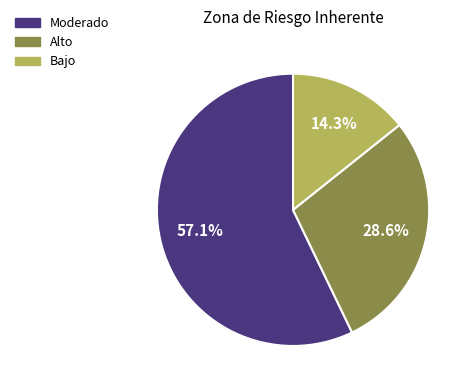

Is there any slice that represents more than half of the pie?

Yes